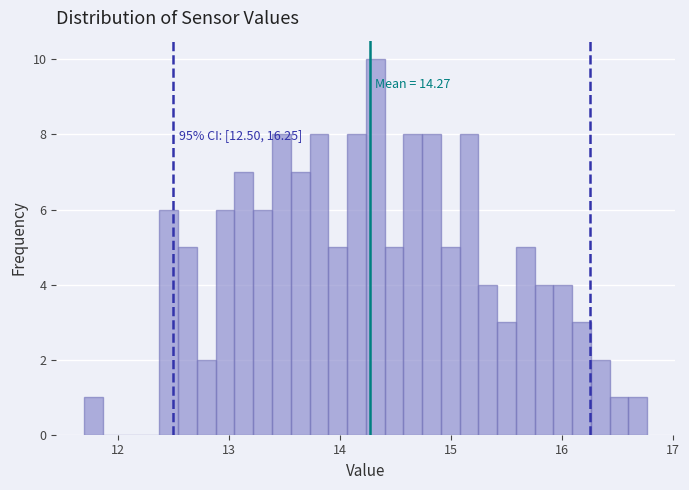

Around what value on the x-axis is the tallest bar? Give the approximate position of its centre, as read against the axis.

14.3